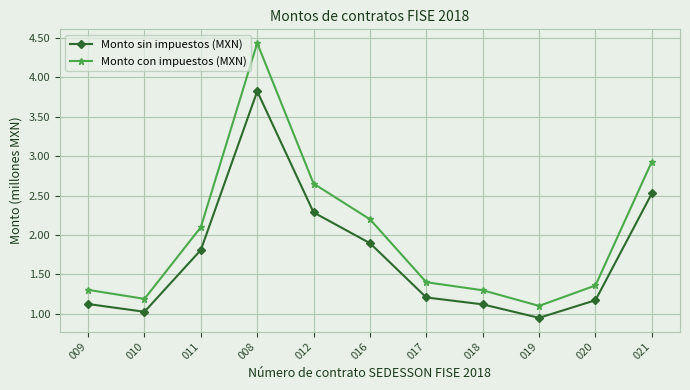

True or false: Monto sin impuestos (MXN) and Monto con impuestos (MXN) intersect in this chart.

False